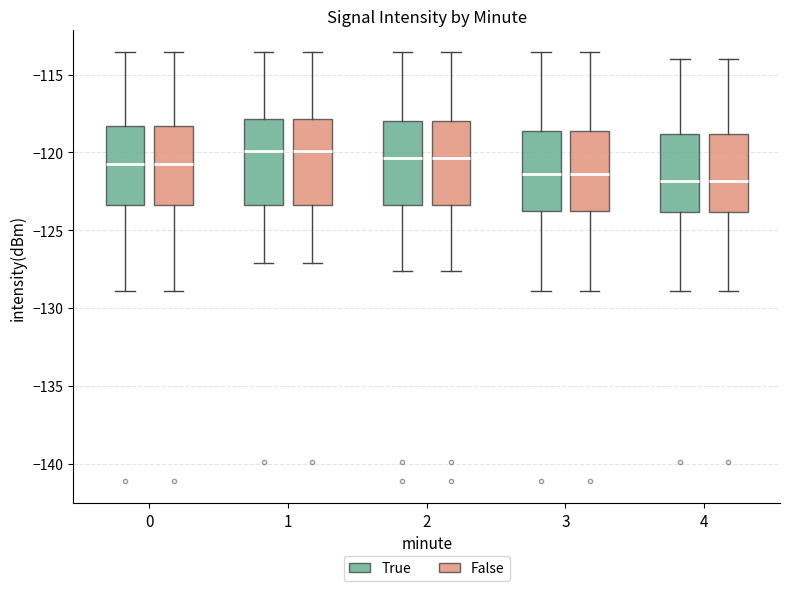

Reading left to right, read every box against the y-axis: the position of its median line, the range the box covers, and the ends of its whiskers. The values are not printed on the chart, so give them approximately, as read against the axis.

0 (True): median -120.5, box -123.5 to -118.5, whiskers -129.0 to -113.5
0 (False): median -120.5, box -123.5 to -118.5, whiskers -129.0 to -113.5
1 (True): median -120.0, box -123.5 to -118.0, whiskers -127.0 to -113.5
1 (False): median -120.0, box -123.5 to -118.0, whiskers -127.0 to -113.5
2 (True): median -120.5, box -123.5 to -118.0, whiskers -127.5 to -113.5
2 (False): median -120.5, box -123.5 to -118.0, whiskers -127.5 to -113.5
3 (True): median -121.5, box -124.0 to -118.5, whiskers -129.0 to -113.5
3 (False): median -121.5, box -124.0 to -118.5, whiskers -129.0 to -113.5
4 (True): median -122.0, box -124.0 to -119.0, whiskers -129.0 to -114.0
4 (False): median -122.0, box -124.0 to -119.0, whiskers -129.0 to -114.0